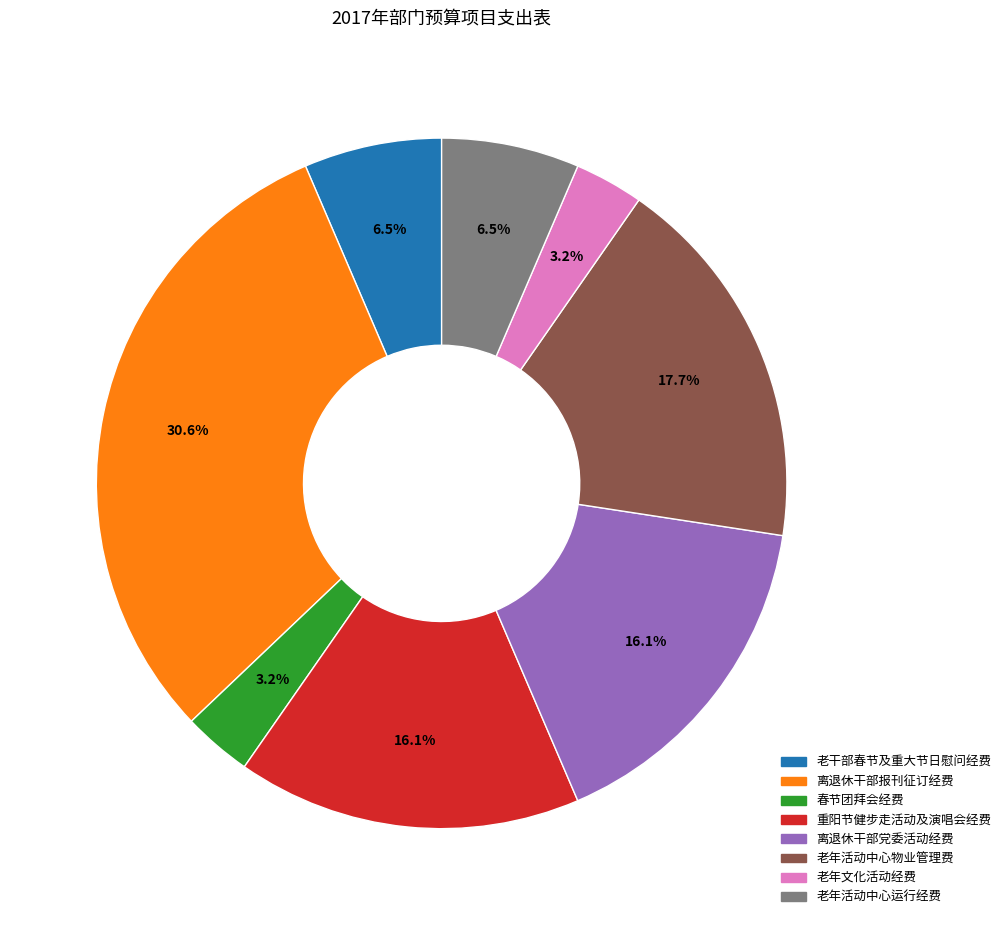

Which category has the biggest portion of the pie?

离退休干部报刊征订经费